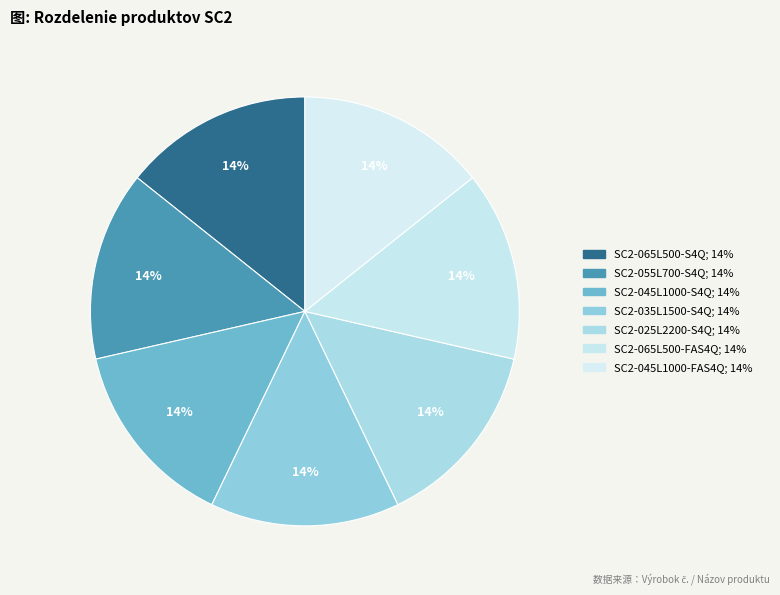

Is SC2-045L1000-S4Q the majority of the pie?

No